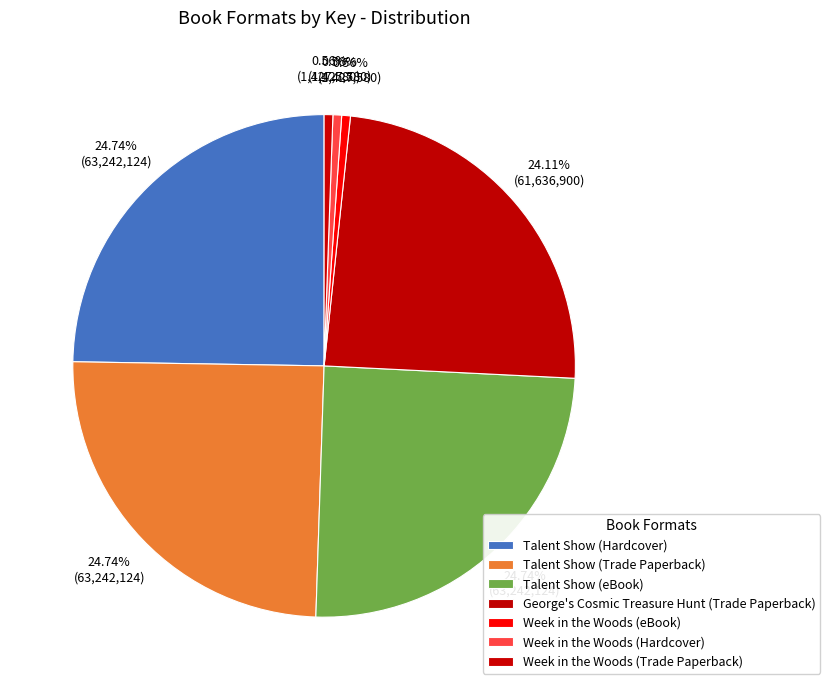

How many segments does this pie chart have?

7